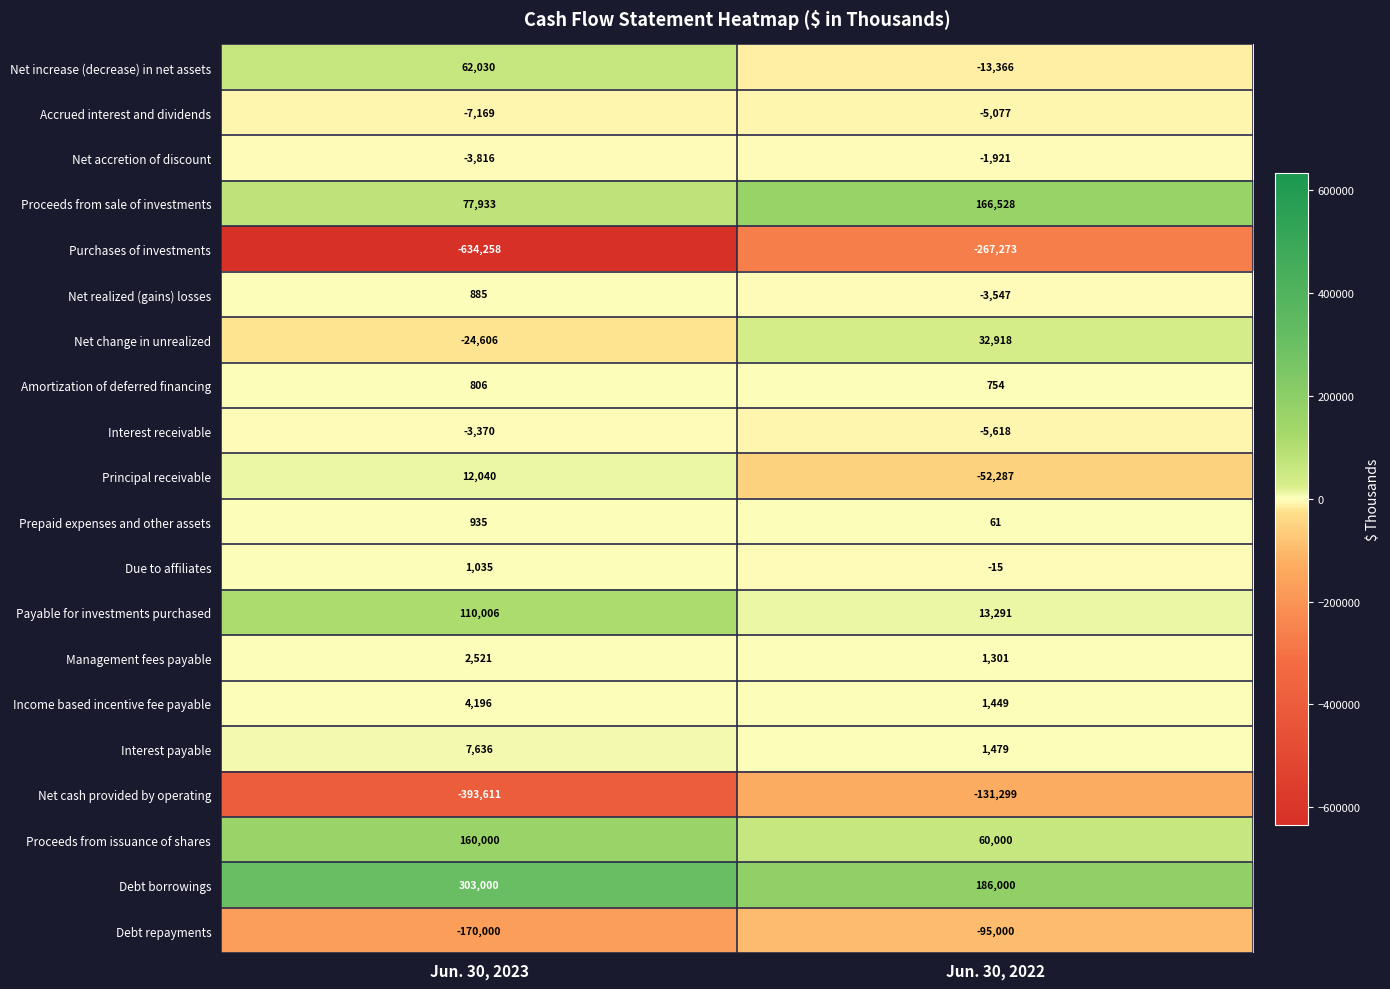

True or false: Net realized (gains) losses has a value of 885 at Jun. 30, 2023.

True